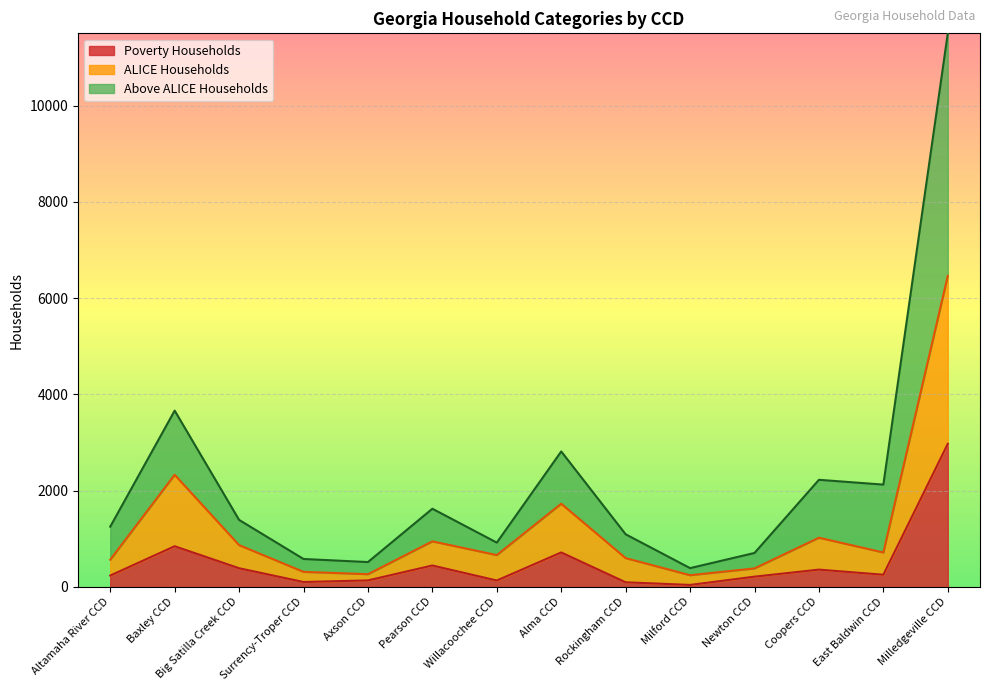

The Poverty Households series shows 432 at Baxley CCD. True or false?

False